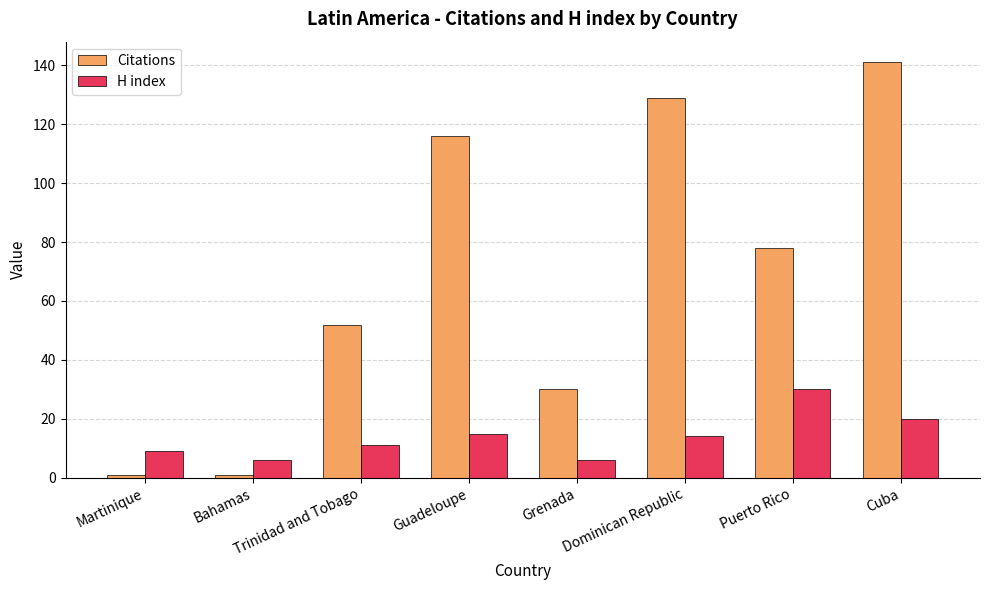

At which category is the sum across all series the highest?

Cuba